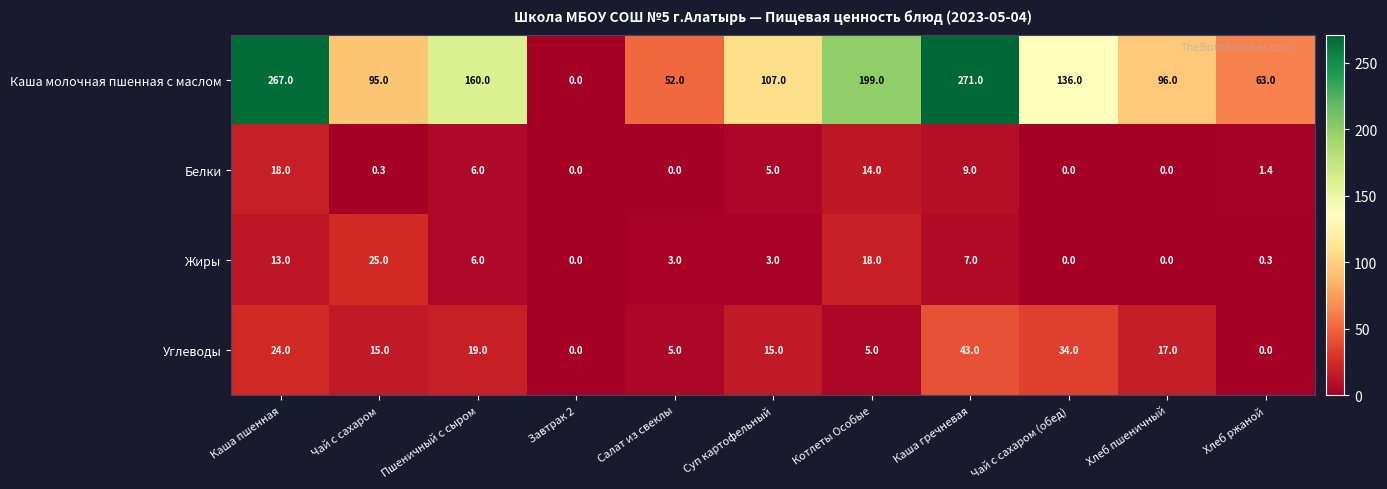

Which series has the largest total across all categories?

Каша молочная пшенная с маслом